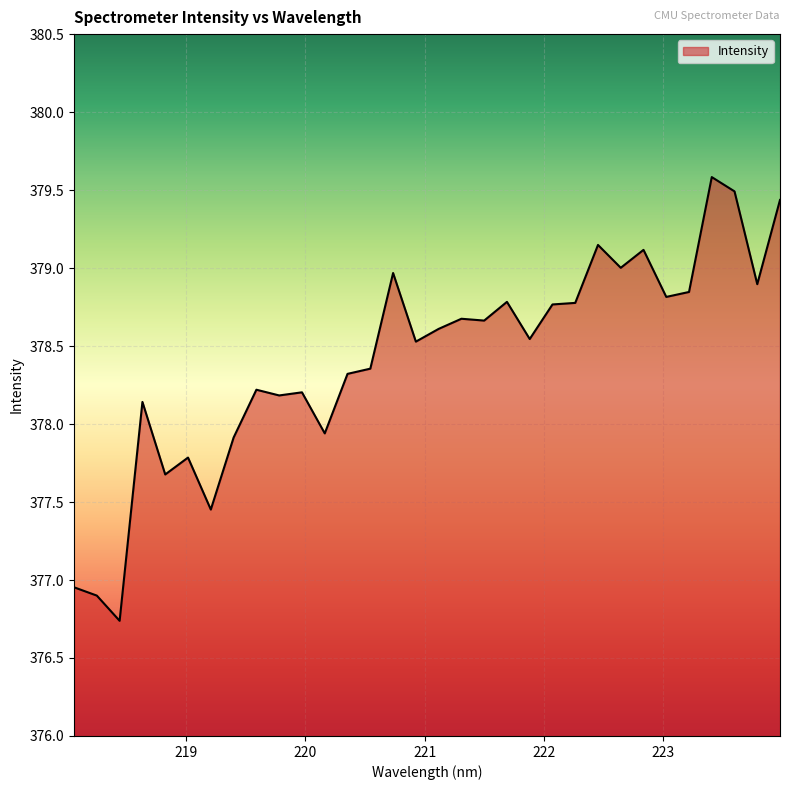

What is the difference between the maximum and minimum values?

2.8